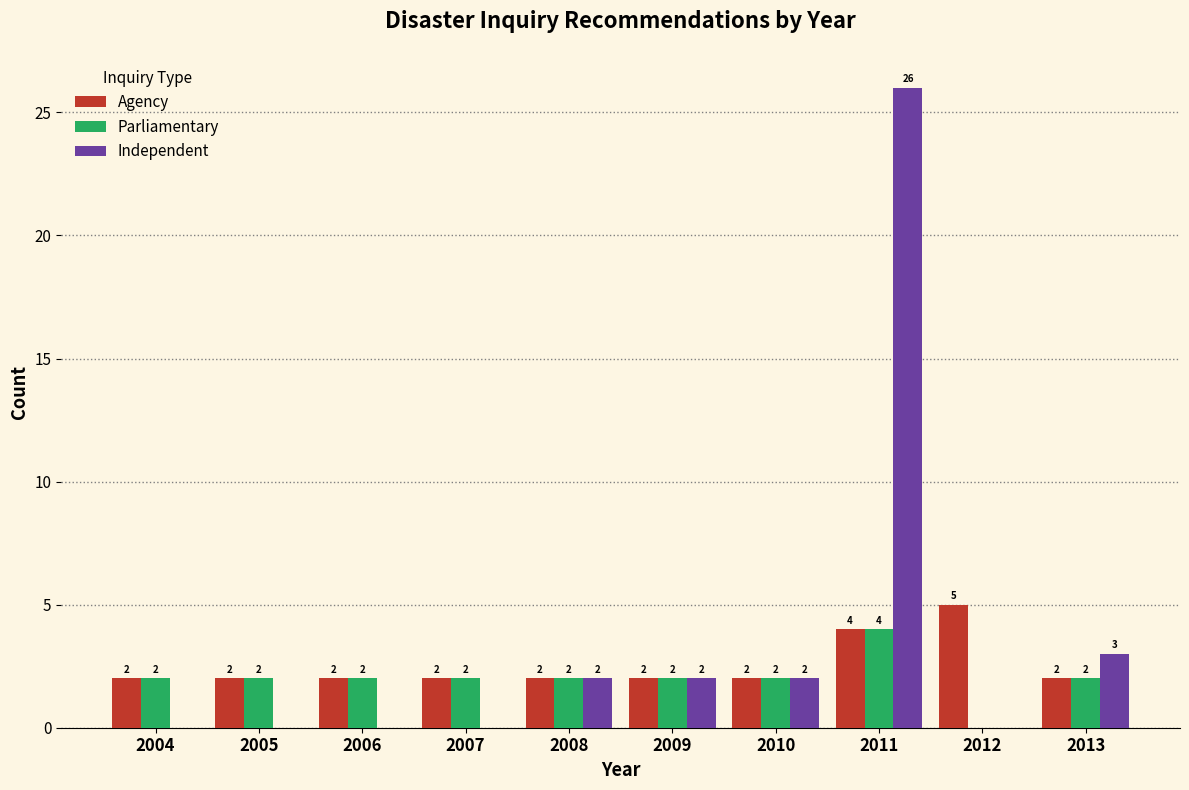

Reading left to right, transcribe all the data shown in this chart.

Agency: 2004=2	2005=2	2006=2	2007=2	2008=2	2009=2	2010=2	2011=4	2012=5	2013=2
Parliamentary: 2004=2	2005=2	2006=2	2007=2	2008=2	2009=2	2010=2	2011=4	2012=0	2013=2
Independent: 2004=0	2005=0	2006=0	2007=0	2008=2	2009=2	2010=2	2011=26	2012=0	2013=3